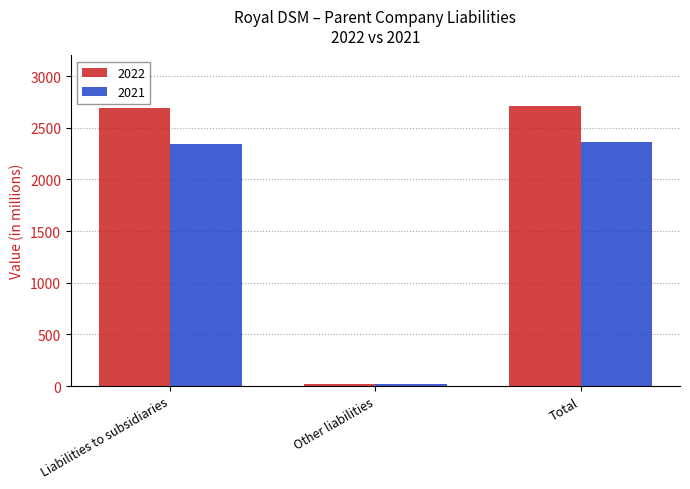

Rank the series by their average value, from highest to lowest.

2022, 2021